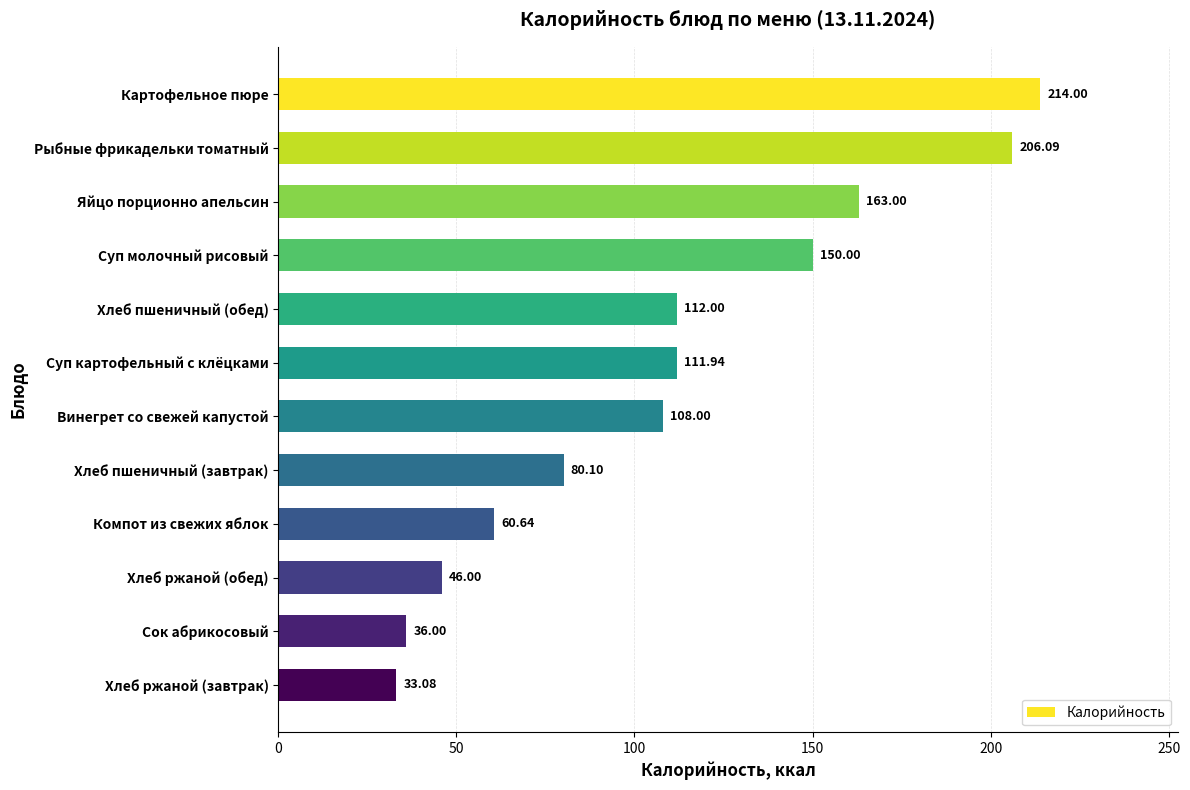

How many distinct data groups are displayed?

1